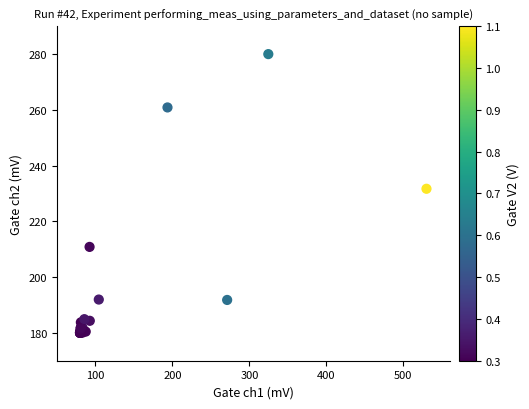

What Y value in the scatter plot is closest to 230?

231.7